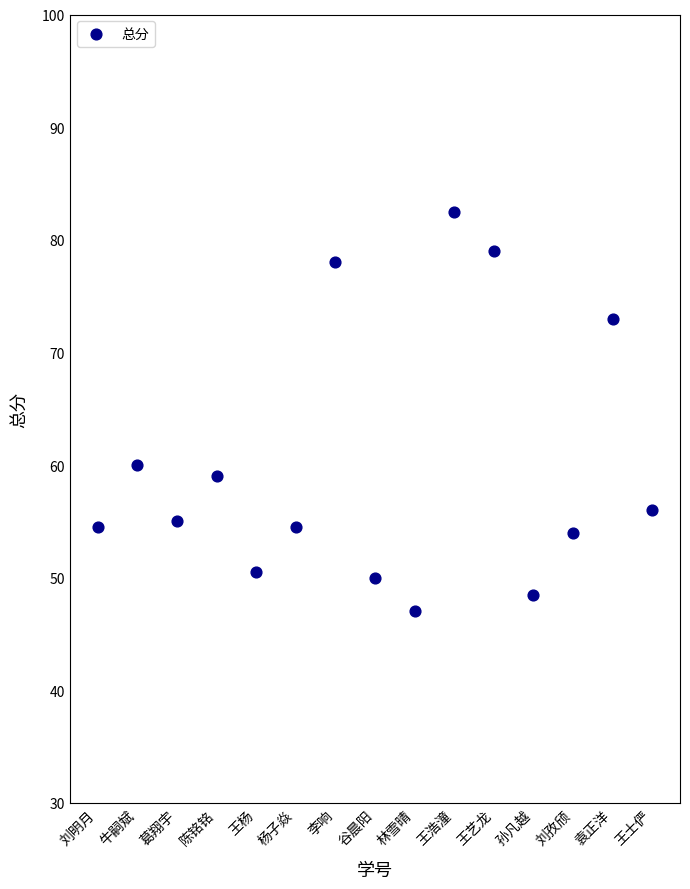

What Y value in the scatter plot is closest to 64?

60.0